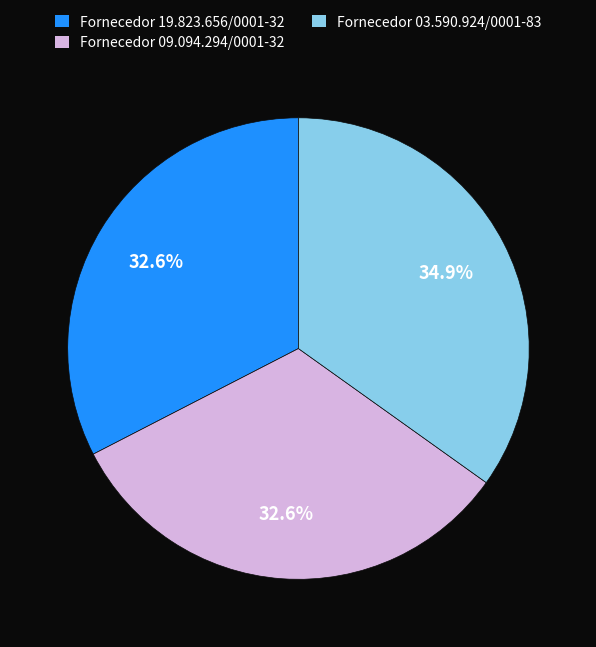

To the nearest percent, what portion does Fornecedor 09.094.294/0001-32 represent?

33%